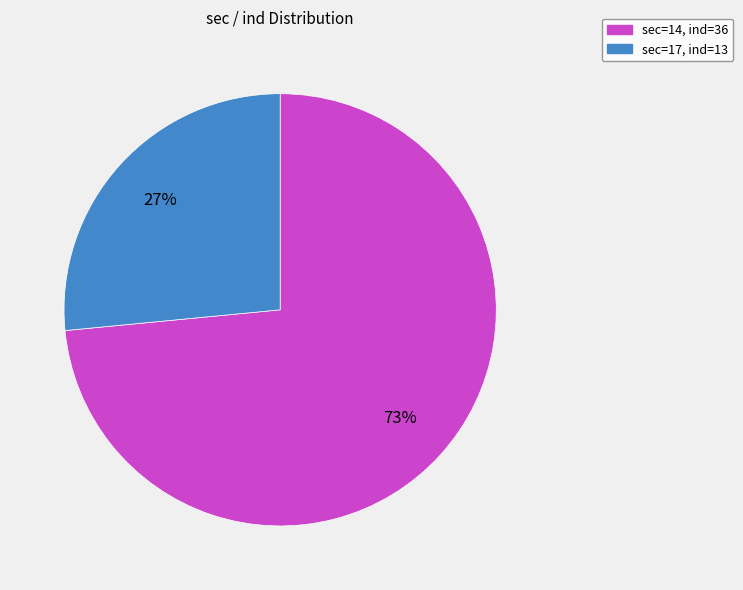

The sec=17, ind=13 slice represents 27% of the pie. True or false?

True